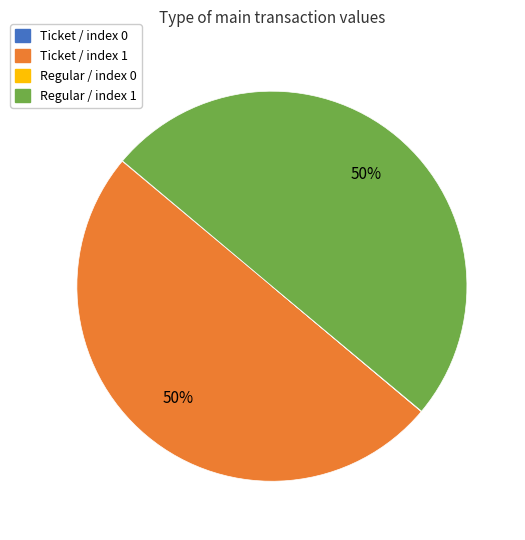

Is it true that Ticket / index 1 is 42% of the pie?

False